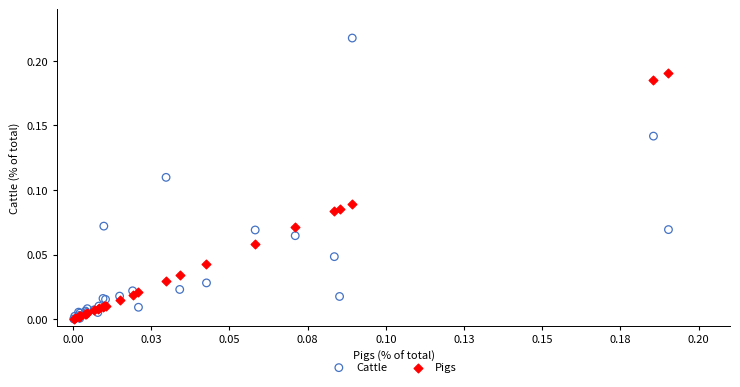

What are all the series names shown in the legend?

Cattle, Pigs